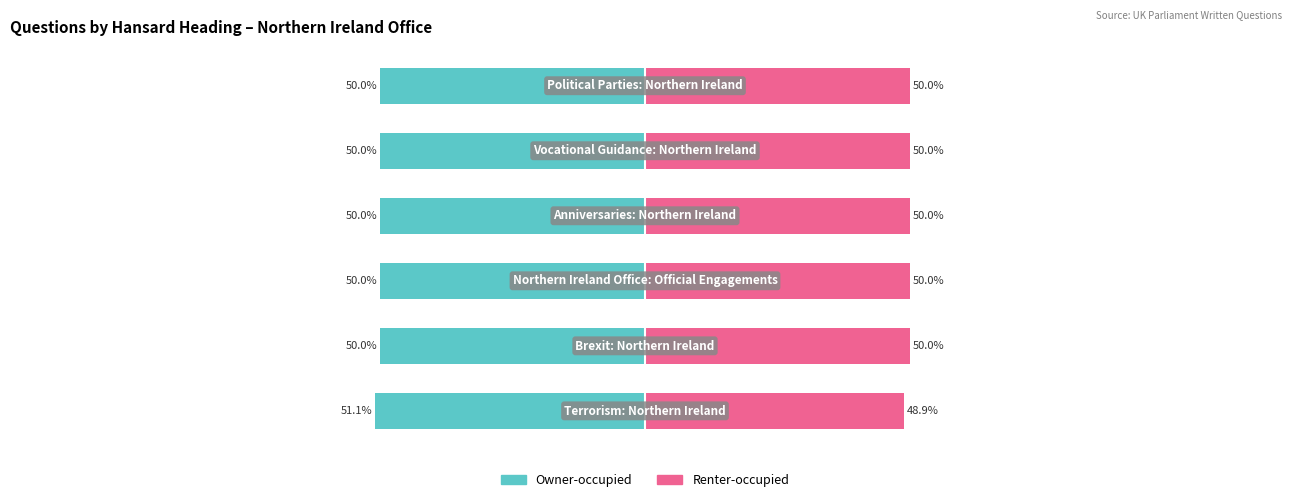

How many bars are there in total?

12